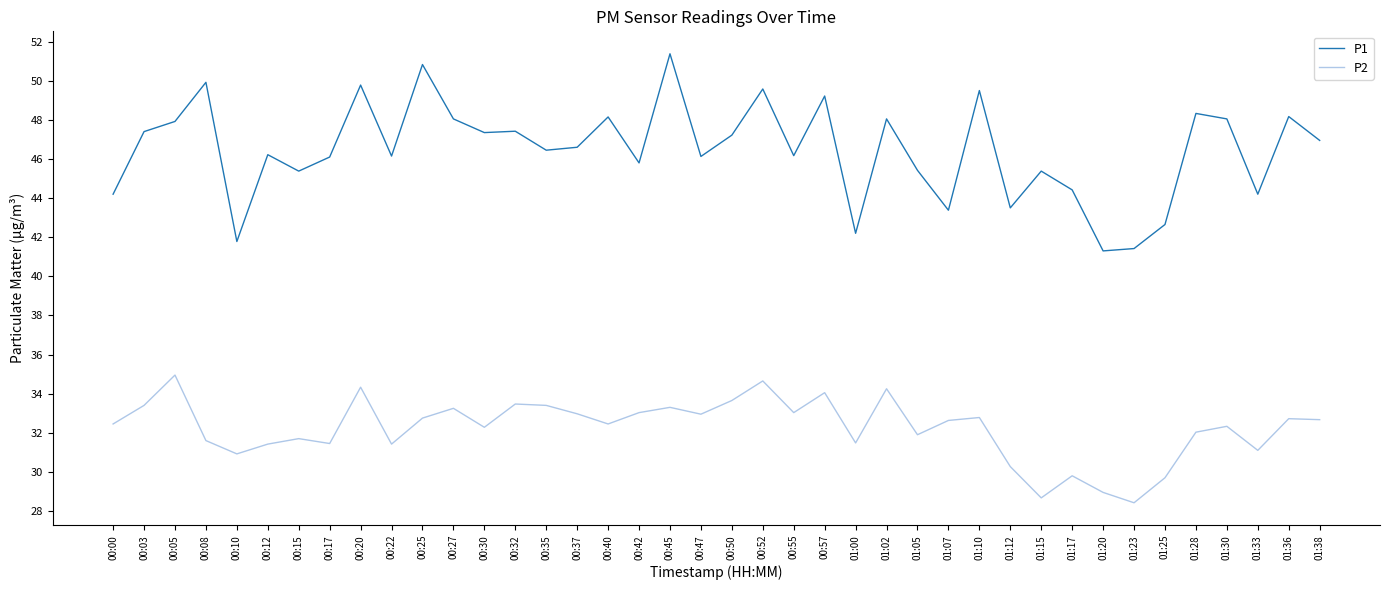

The P2 series shows 7.8 at 00:52. True or false?

False